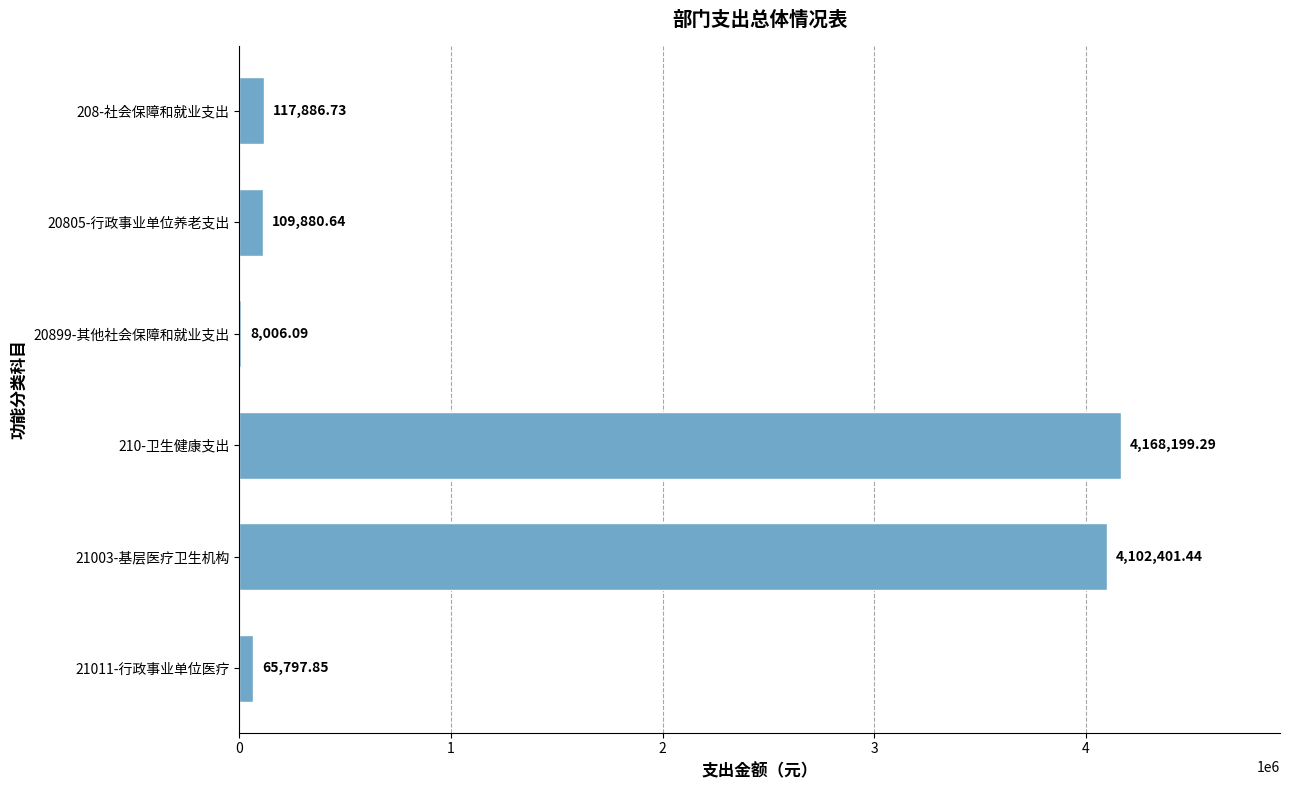

What is the change in value from 208-社会保障和就业支出 to 21011-行政事业单位医疗?

-52088.9